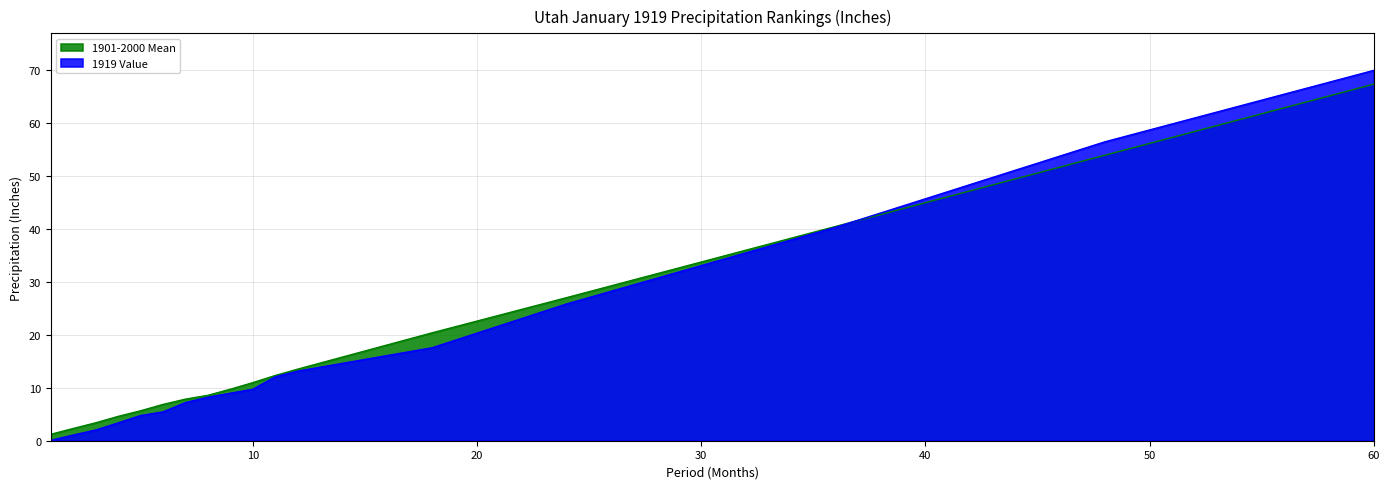

Which category has the highest value in the 1901-2000 Mean series?

60